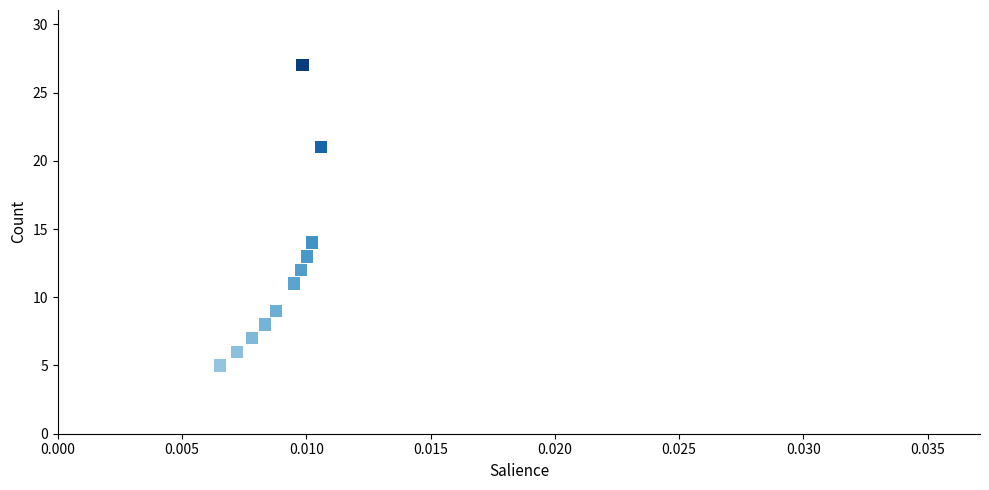

What Y value in the scatter plot is closest to 16?

14